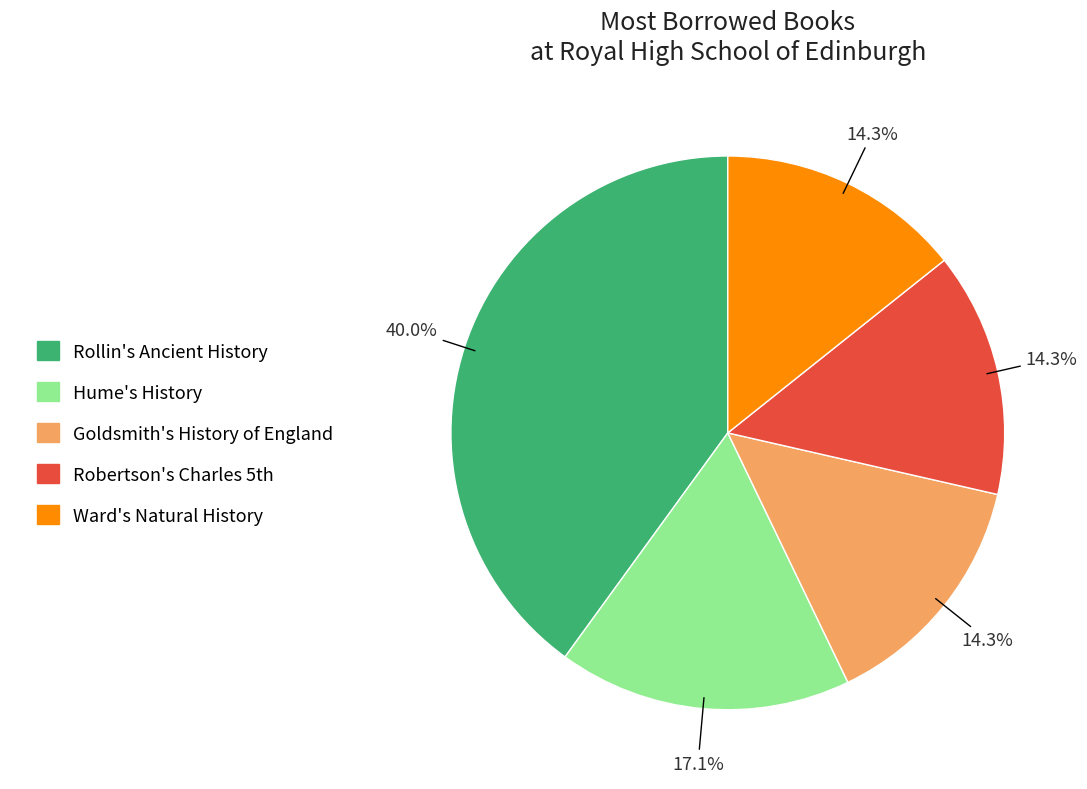

How many segments does this pie chart have?

5